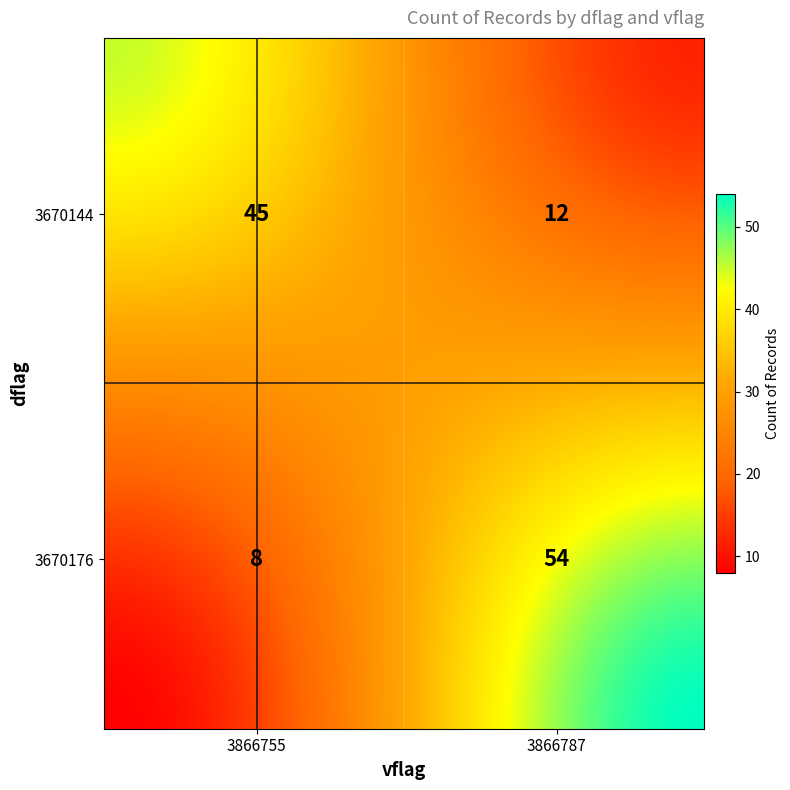

What is the change in value from 3670144_3866755 to 3670176_3866755?

-37